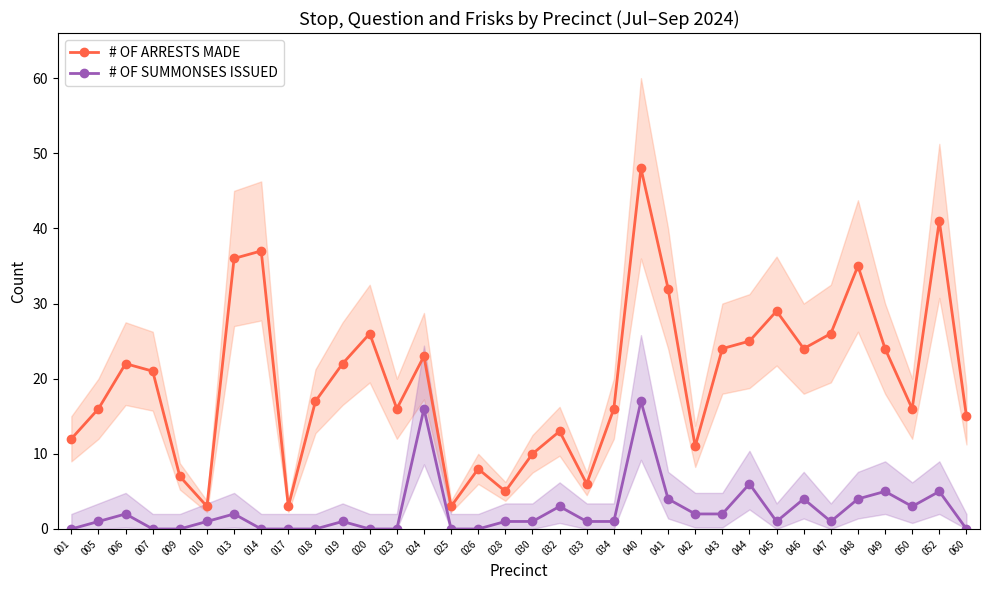

True or false: # OF SUMMONSES ISSUED and # OF ARRESTS MADE intersect in this chart.

False